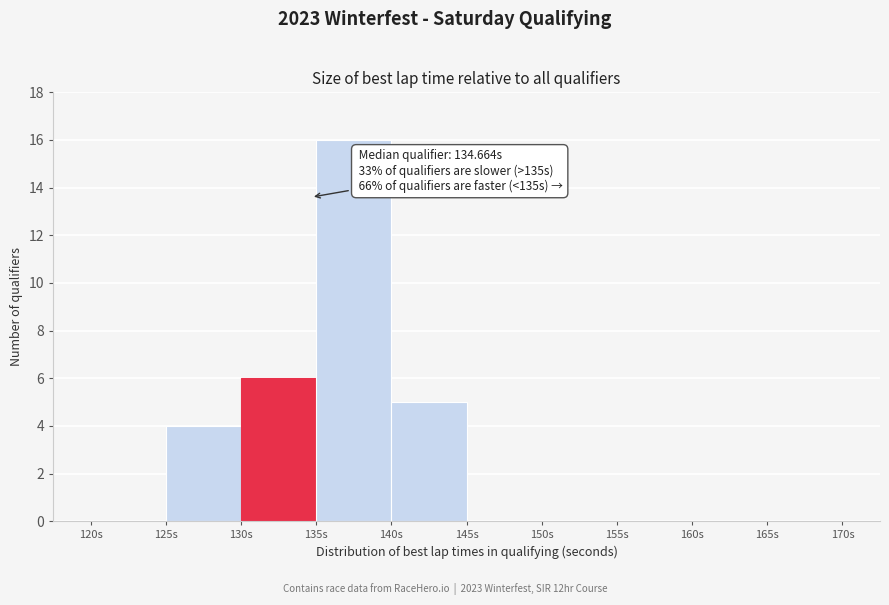

Which range on the x-axis has the tallest bar?

135 to 140